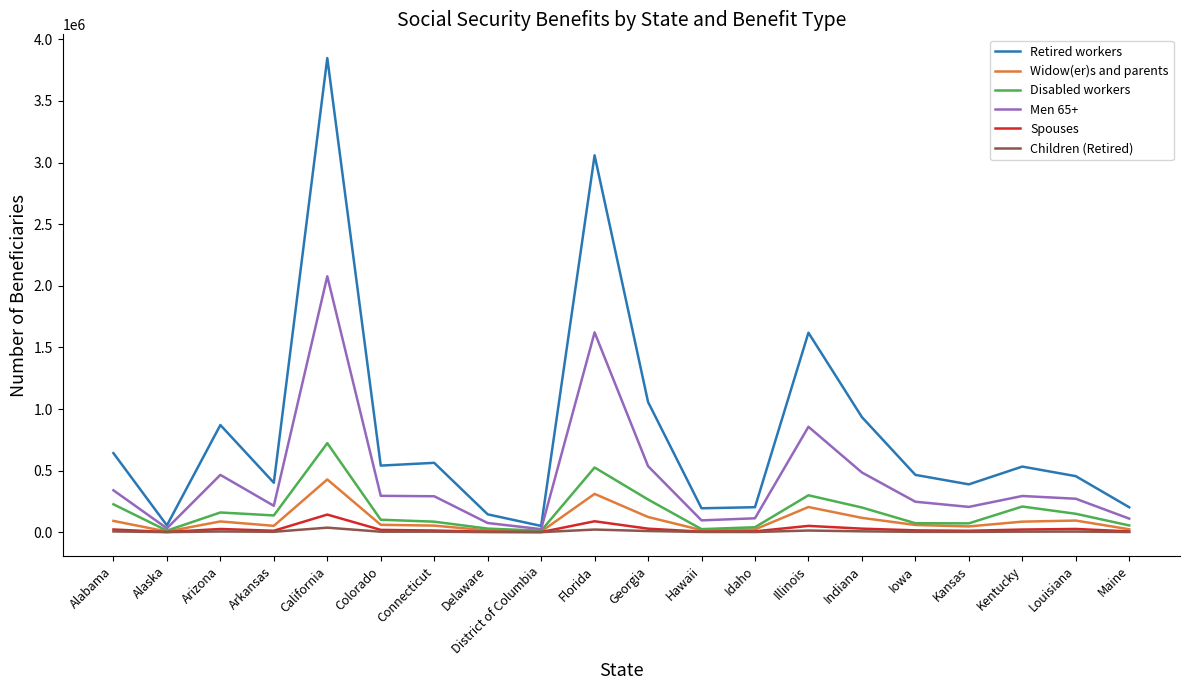

Count the number of data series in this chart.

6